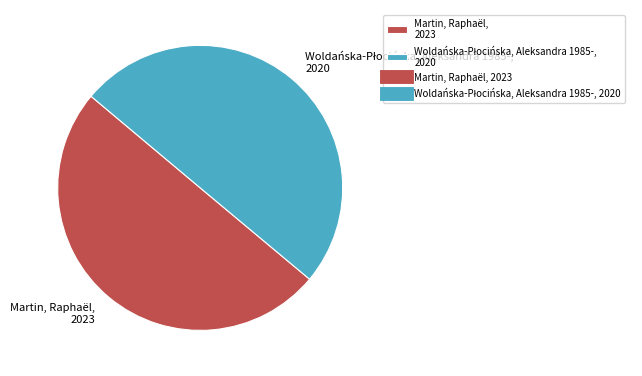

How many segments does this pie chart have?

2